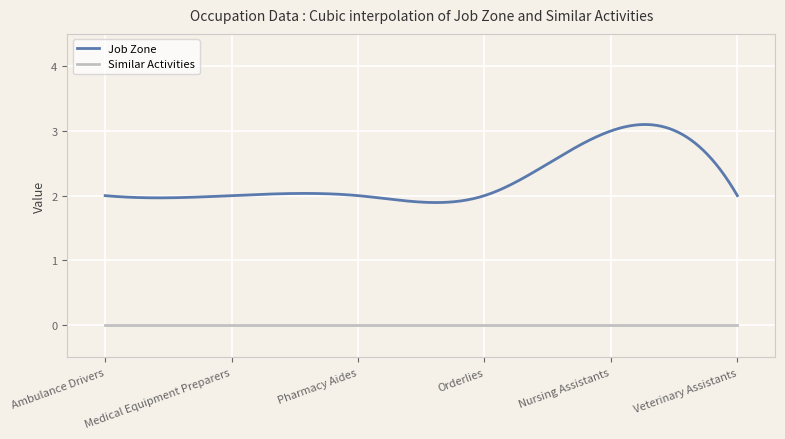

Which series has the largest total across all categories?

Job Zone